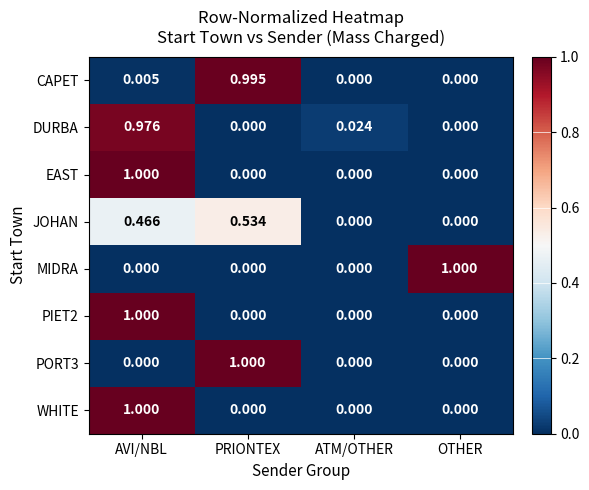

Is the value of PORT3 at PRIONTEX greater than the value of WHITE at OTHER?

Yes